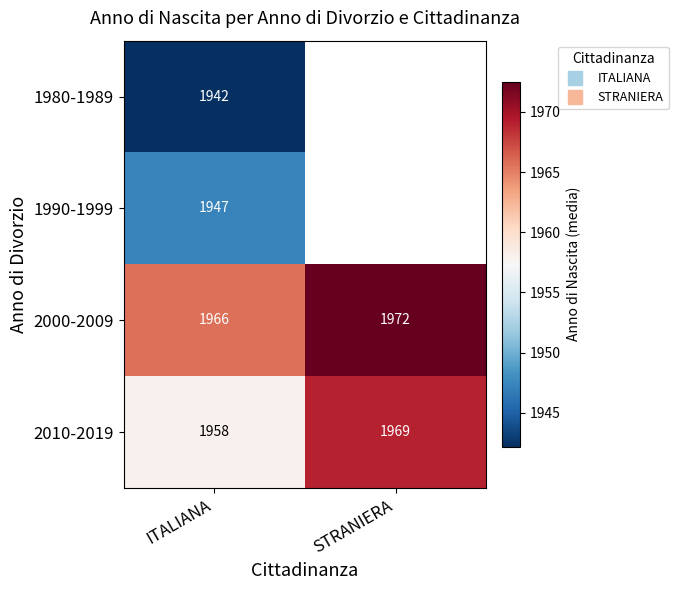

At which label is 1990-1999 closest to 1947?

ITALIANA